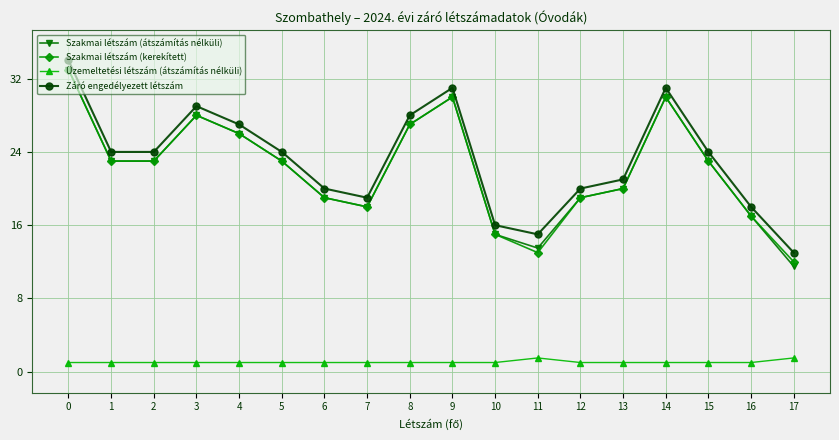

True or false: Szakmai létszám (átszámítás nélküli) has more than 0 points higher than both neighbors.

True